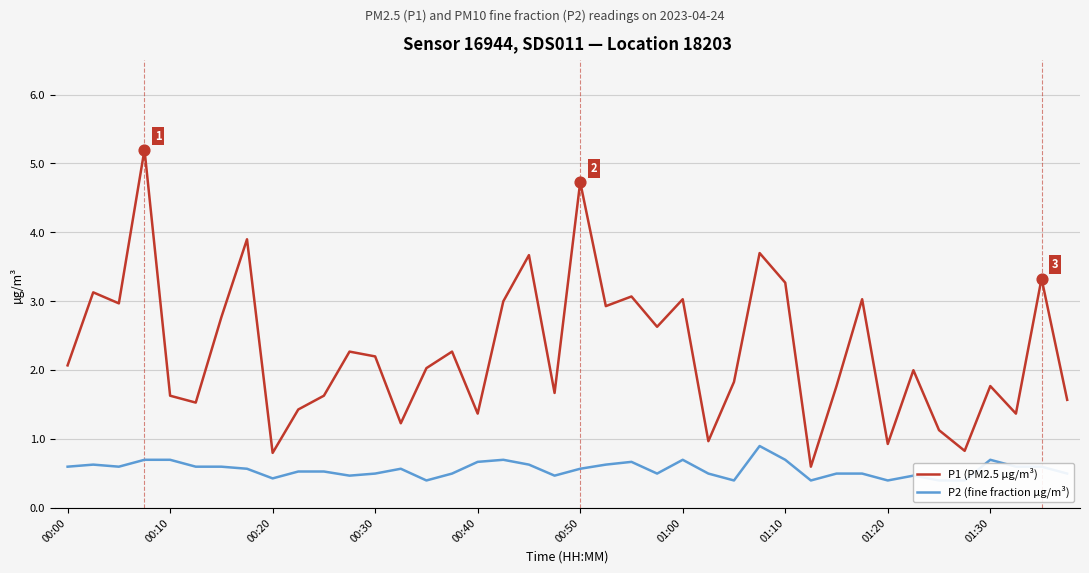

Is it true that P1 (PM2.5 µg/m³) equals 2.2 at 00:10?

False